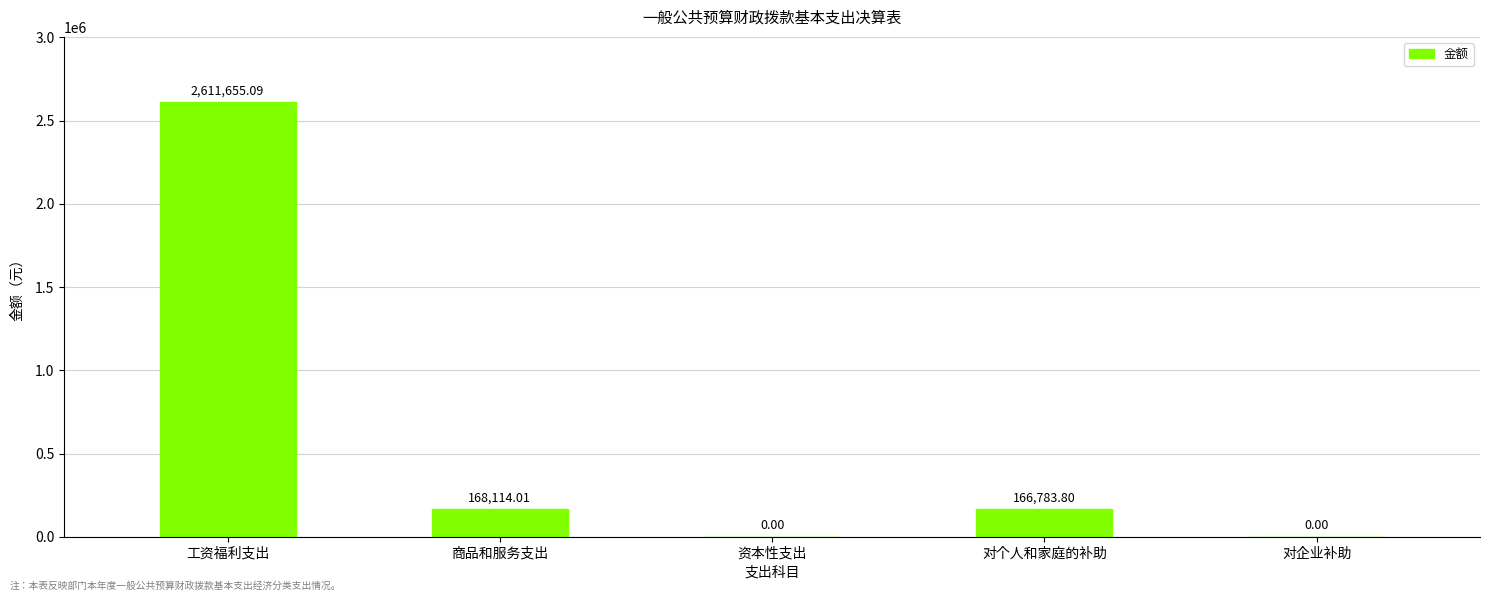

Approximately how many times larger is the value at 商品和服务支出 compared to 对个人和家庭的补助?

1.0